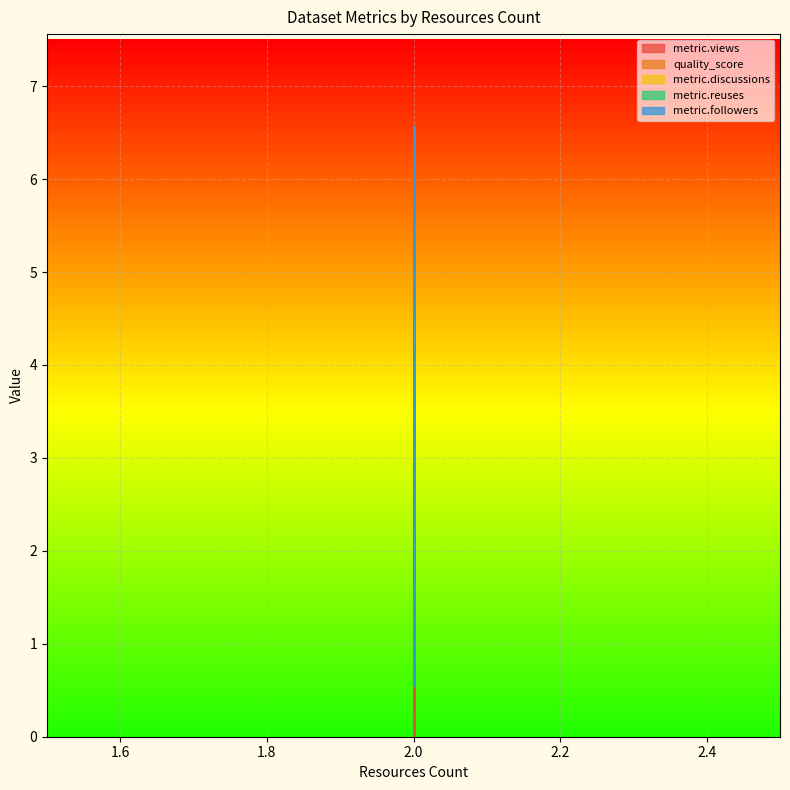

Rank the series by their maximum value, from lowest to highest.

metric.discussions, metric.reuses, metric.followers, quality_score, metric.views